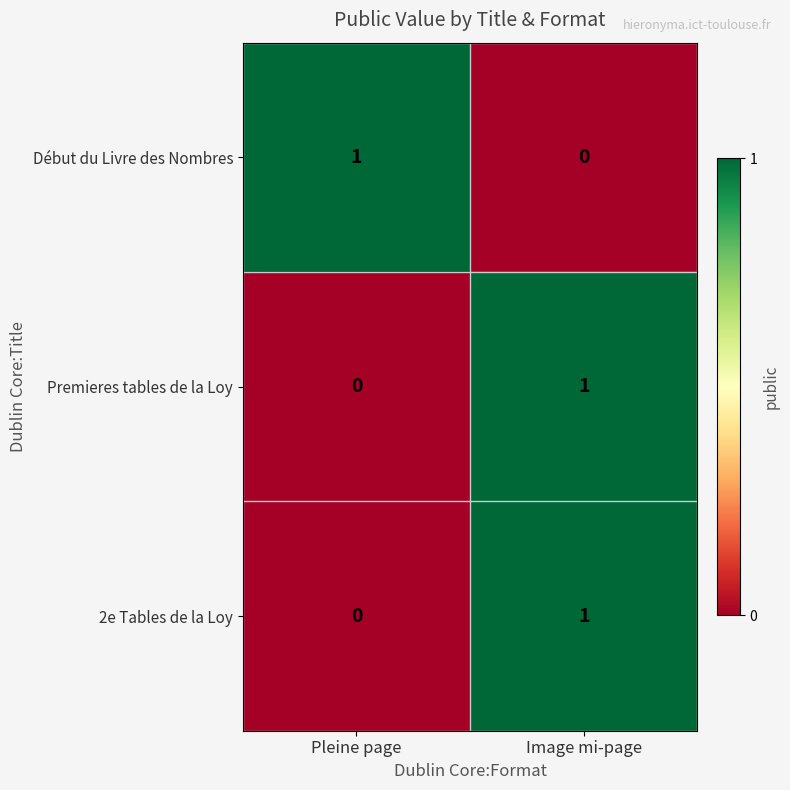

Which category has the highest value in the Début du Livre des Nombres series?

Pleine page